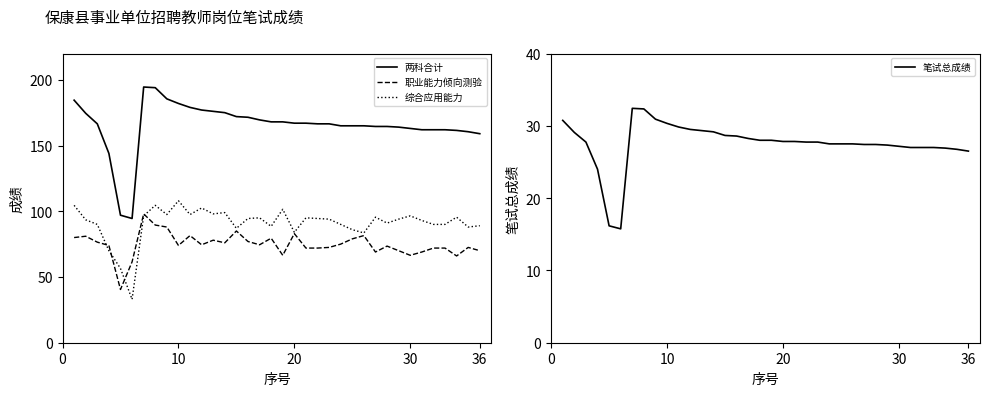

Is it true that 两科合计 equals 83.6 at 36?

False